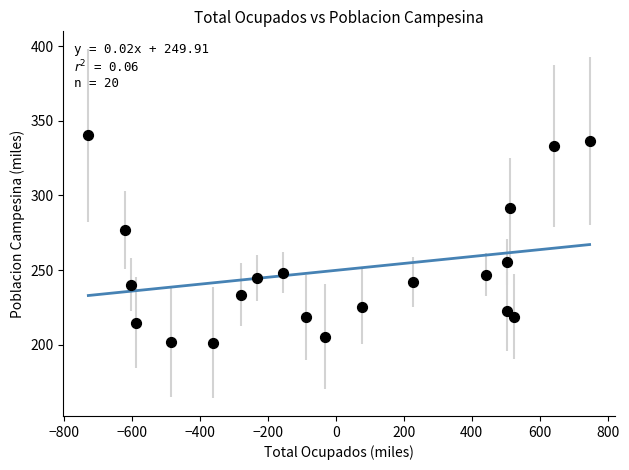

What Y value in the scatter plot is closest to 270?

276.8